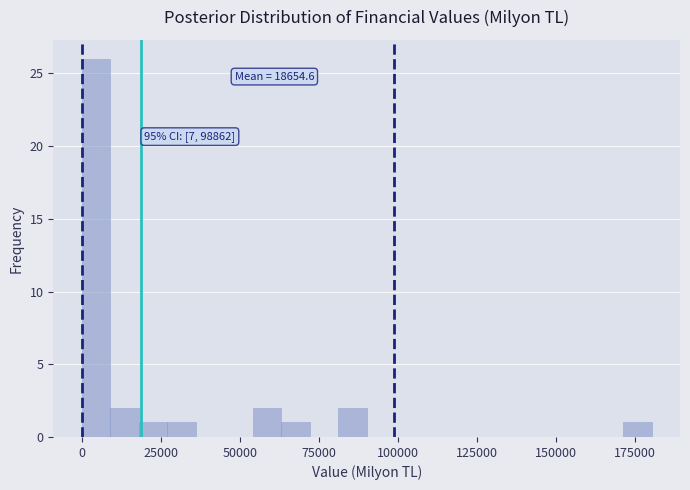

Around what value on the x-axis is the tallest bar? Give the approximate position of its centre, as read against the axis.

5000